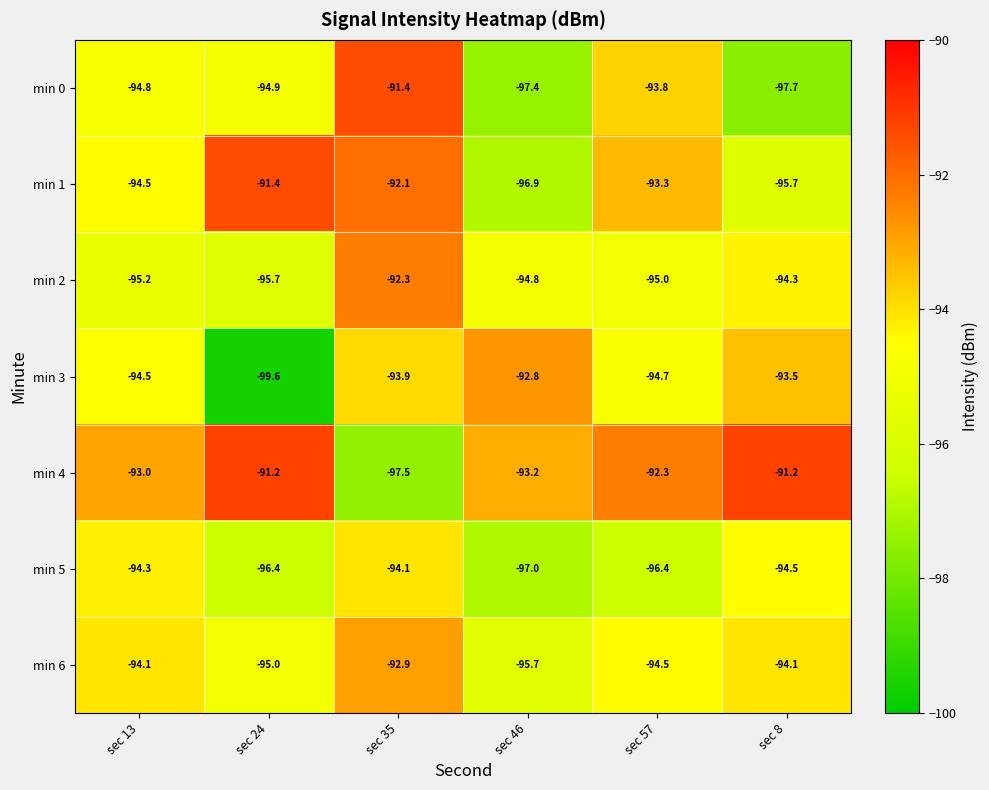

What is the difference between the highest and lowest values at sec 24?

8.4